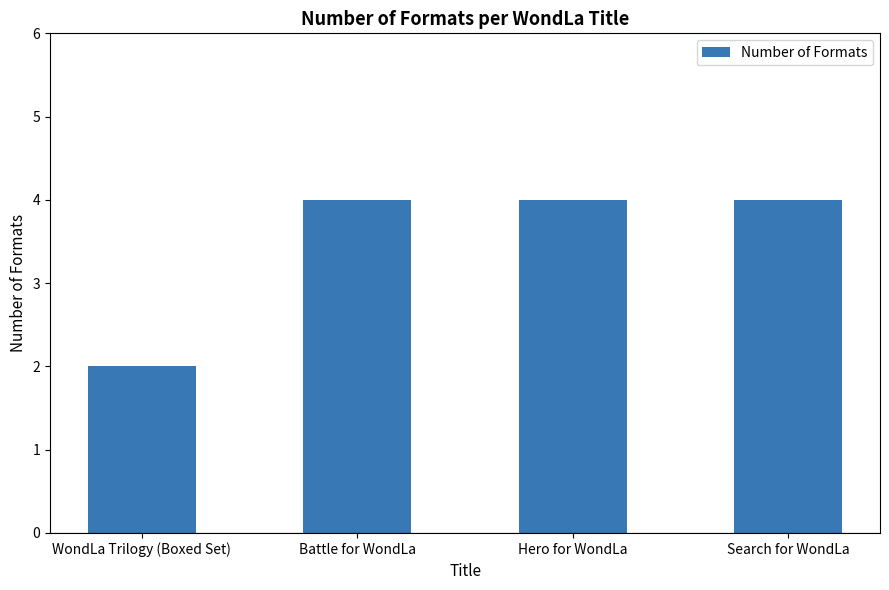

What is the value of the 4th bar from the left?

4